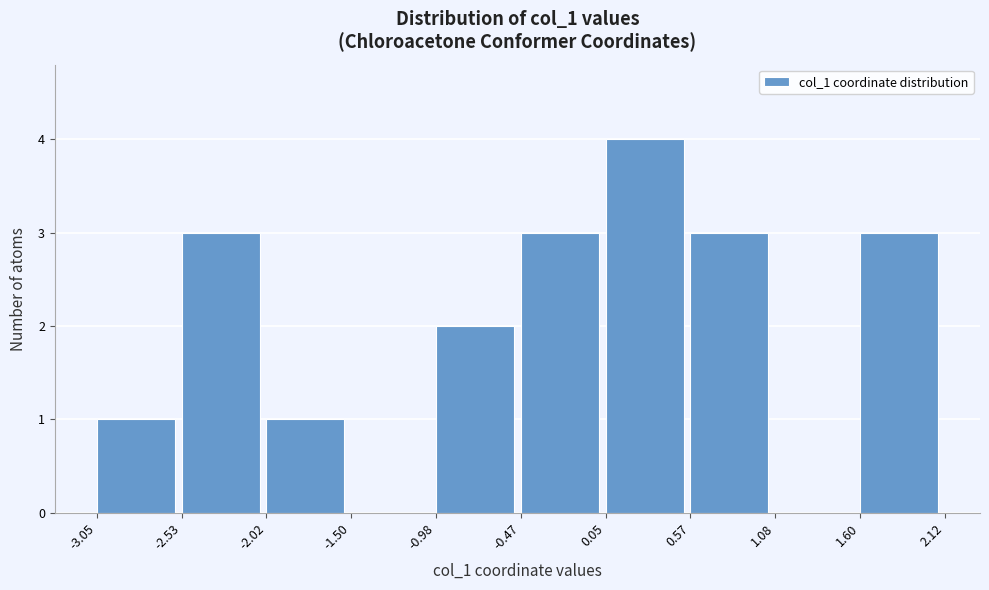

What is the height of the bar covering 0.57 to 1.08 on the x-axis? The values are not printed on the chart, so give them approximately, as read against the axis.

3